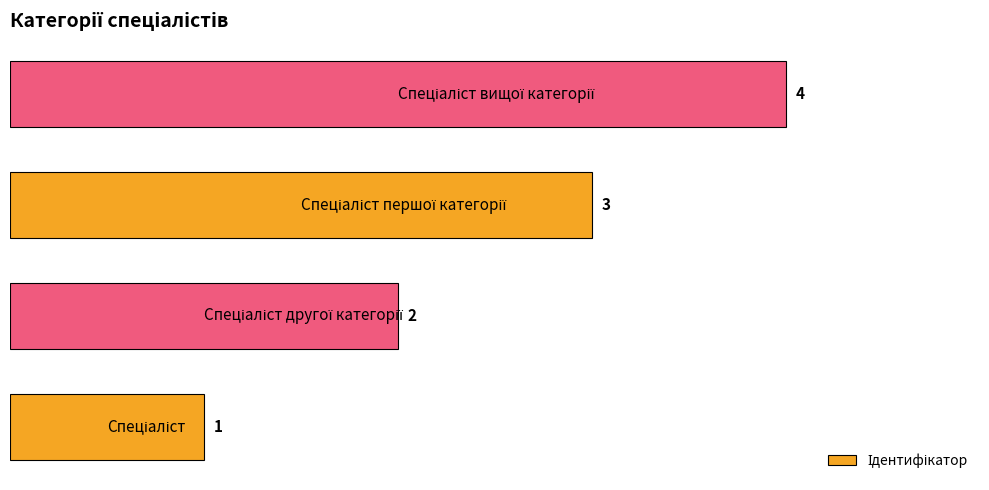

What is the sum of all values?

10